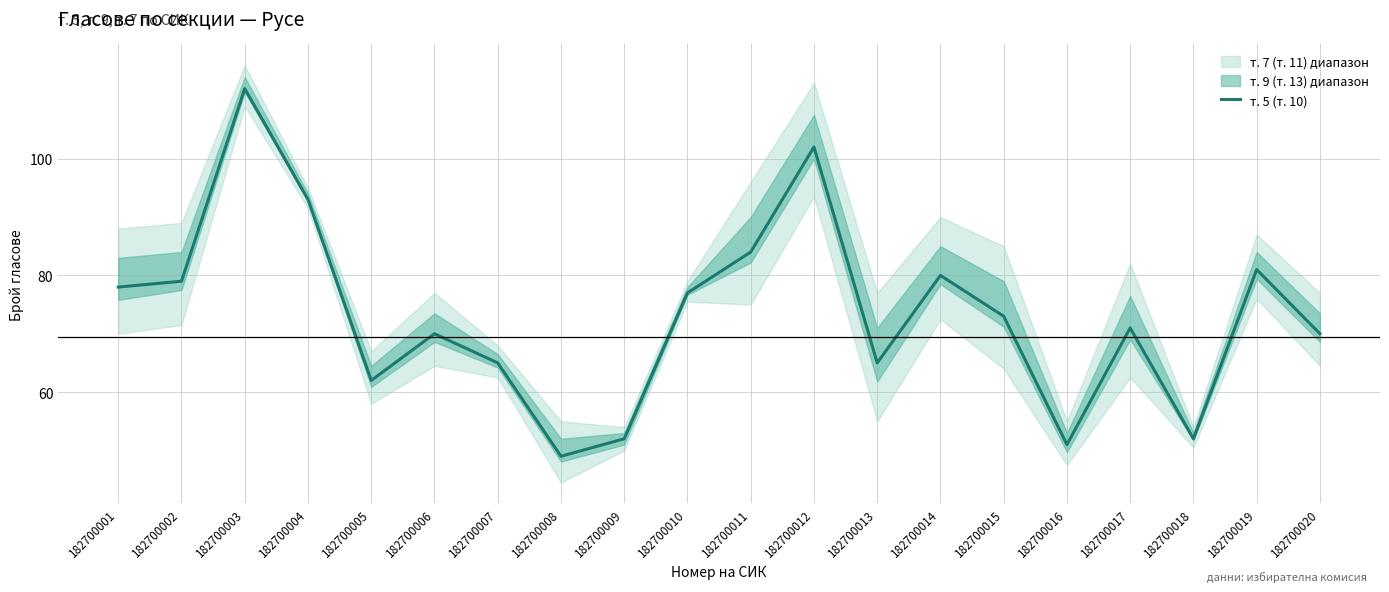

Reading left to right, extract all data points from this chart.

182700001=78	182700002=79	182700003=112	182700004=93	182700005=62	182700006=70	182700007=65	182700008=49	182700009=52	182700010=77	182700011=84	182700012=102	182700013=65	182700014=80	182700015=73	182700016=51	182700017=71	182700018=52	182700019=81	182700020=70